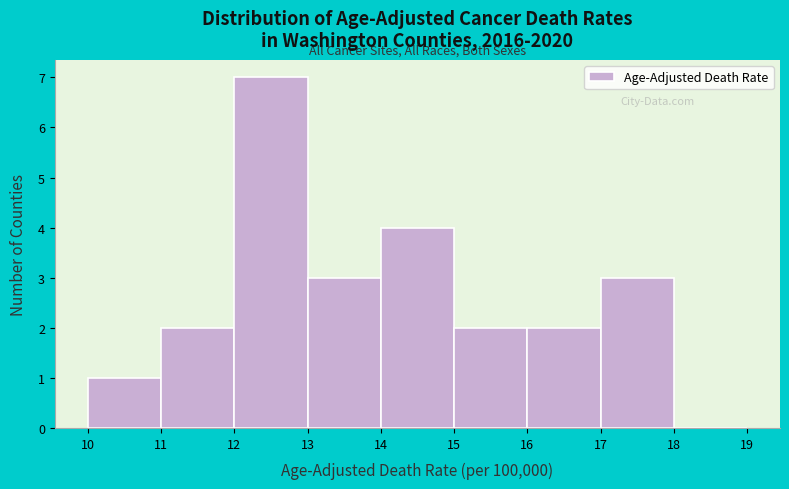

How tall is the bar that spans 10 to 11 on the x-axis? The values are not printed on the chart, so give them approximately, as read against the axis.

1